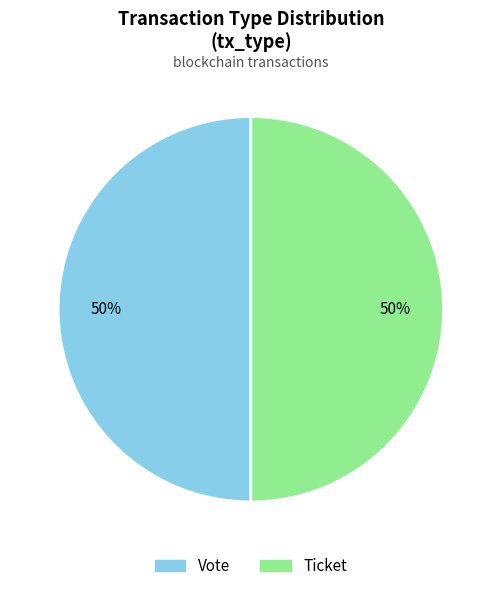

What is the ratio of the value at Vote to the value at Ticket?

1.0